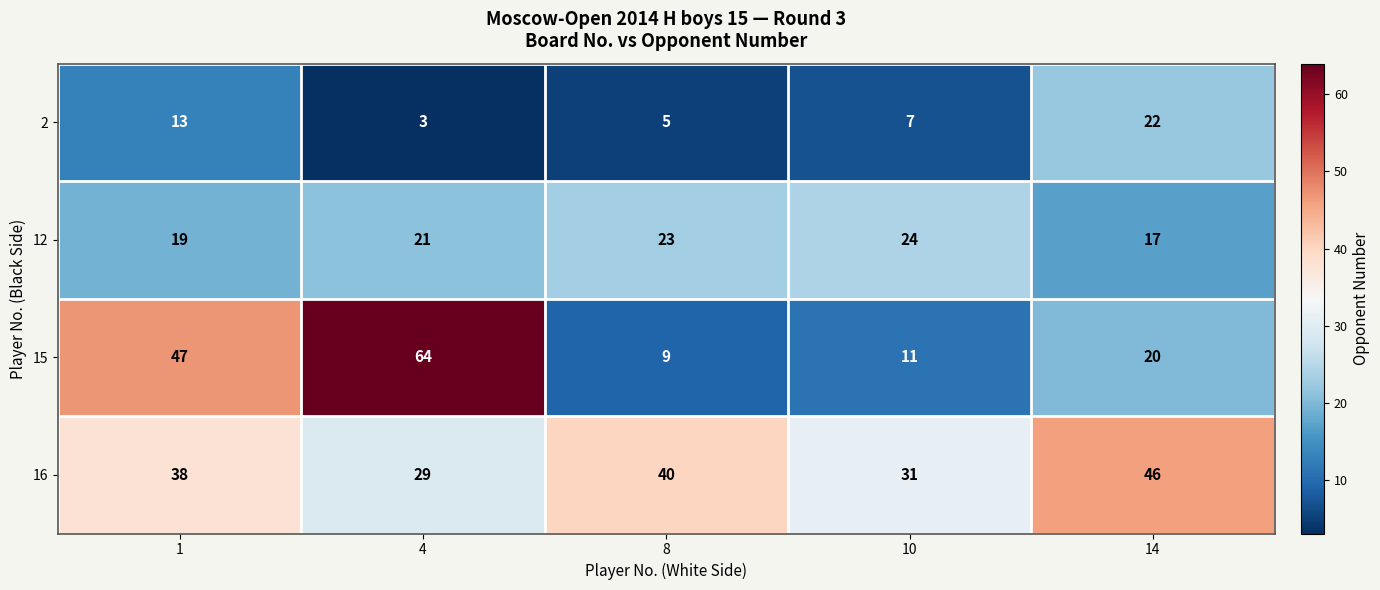

What is the difference between the highest and lowest values at 14?

29